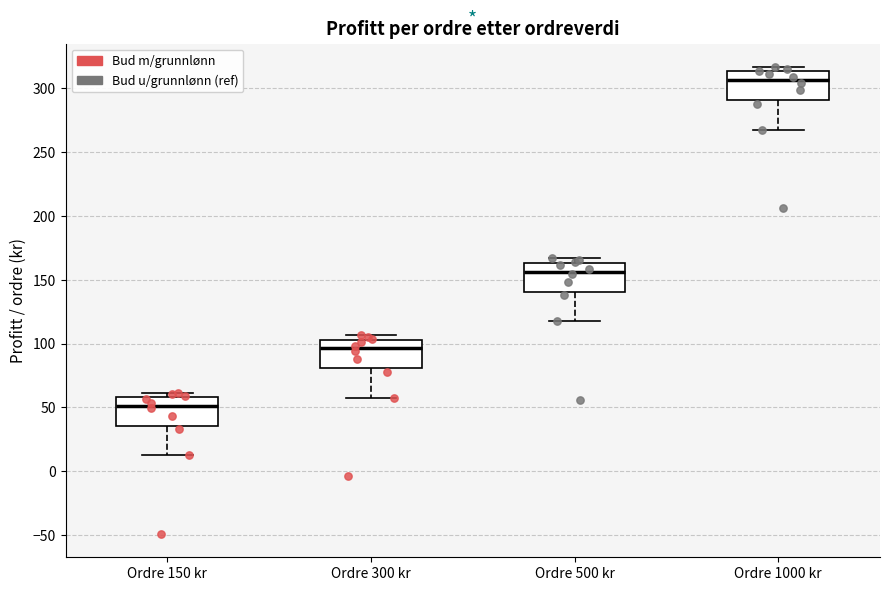

Where is the upper edge of the box for Ordre 500 kr on the y-axis? The values are not printed on the chart, so give them approximately, as read against the axis.

165